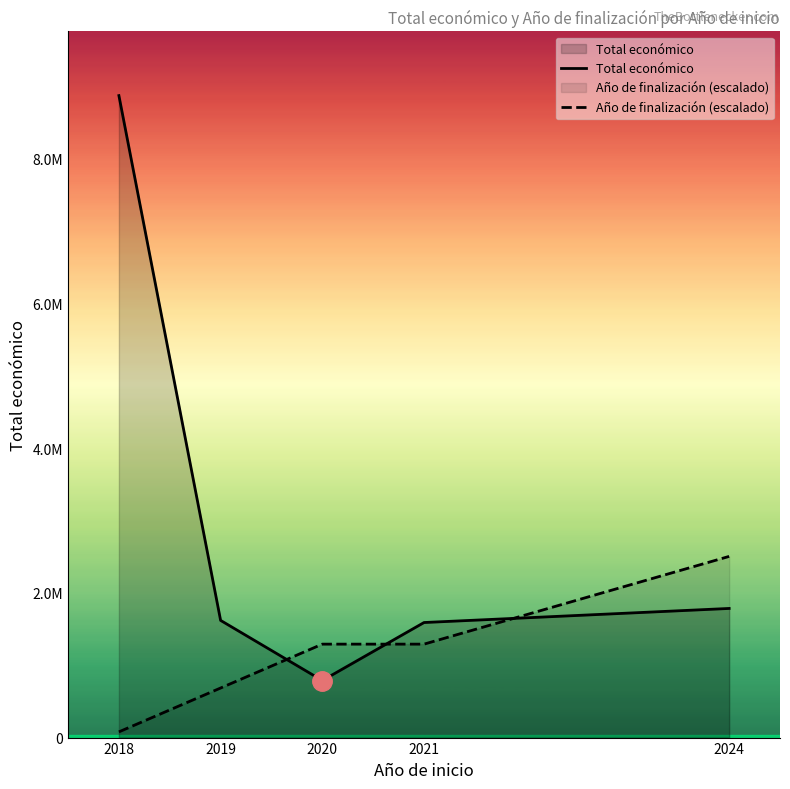

Reading right to left, what are all the values shown in this chart?

Total económico: 1784917.0	1590245.0	788437.0	1619644.0	8873233.0
Año de finalización (escalado): 2504282.5	1291563.1	1291563.1	685203.4	78843.7